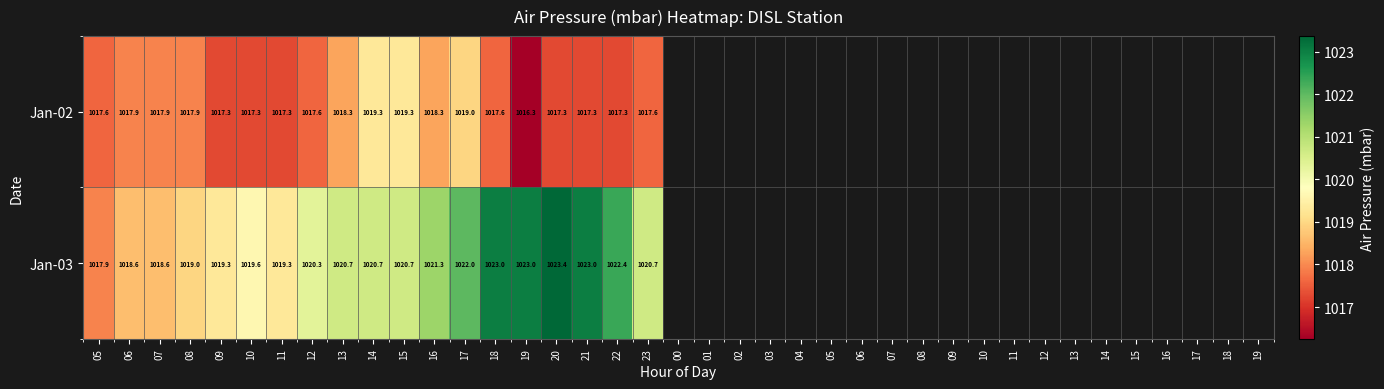

How many series are shown in this chart?

2